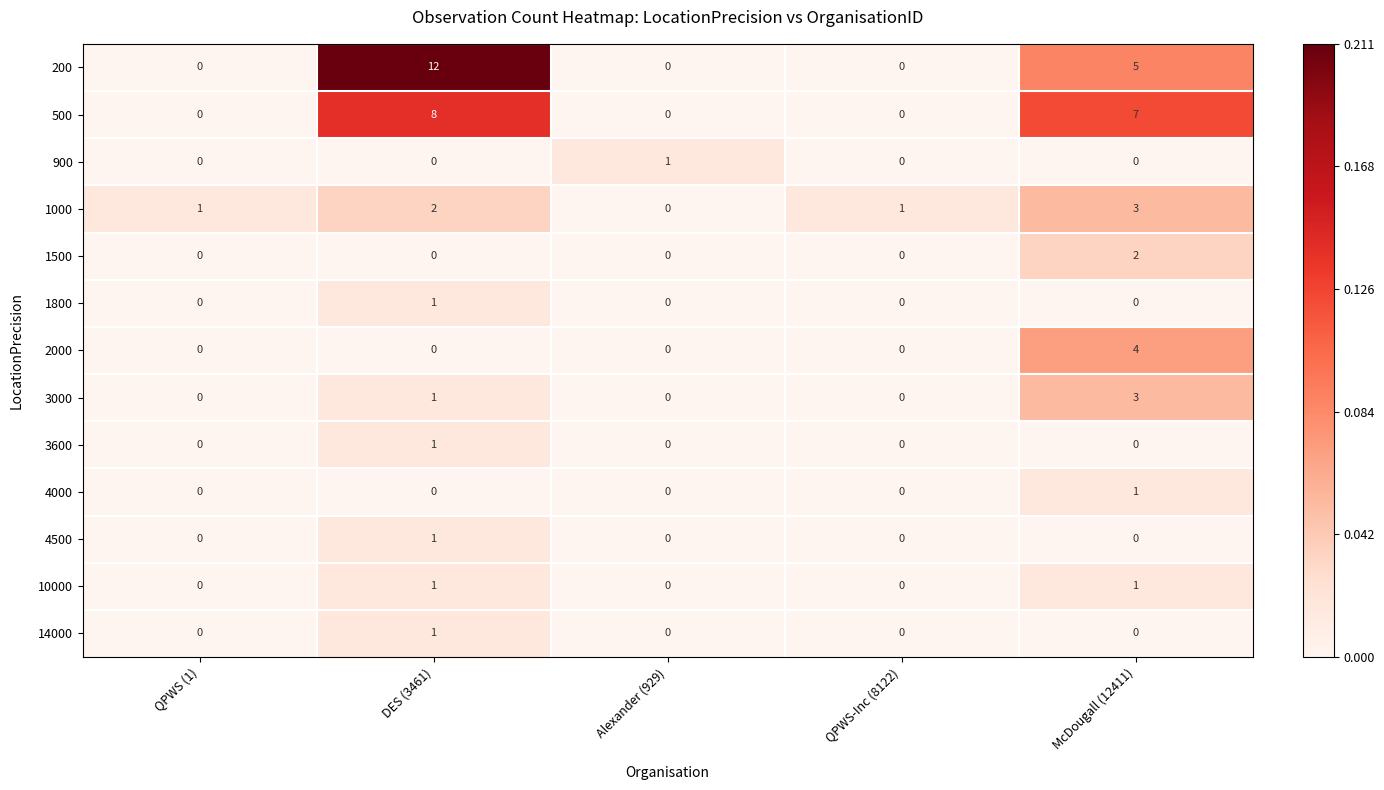

What is the greatest value displayed?

12